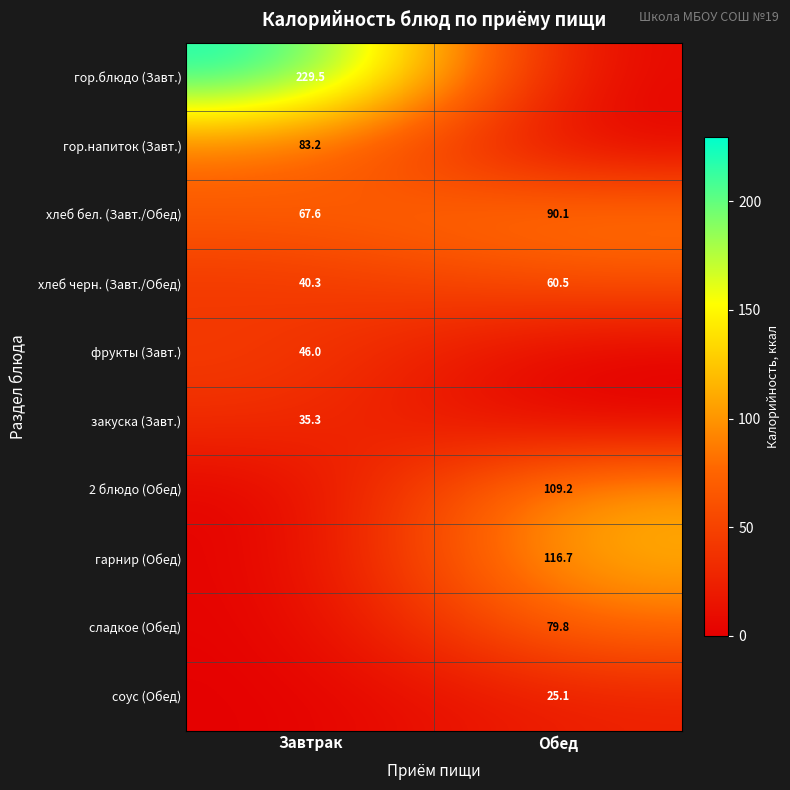

The value of гарнир (Обед) at Обед is 168.0. True or false?

False